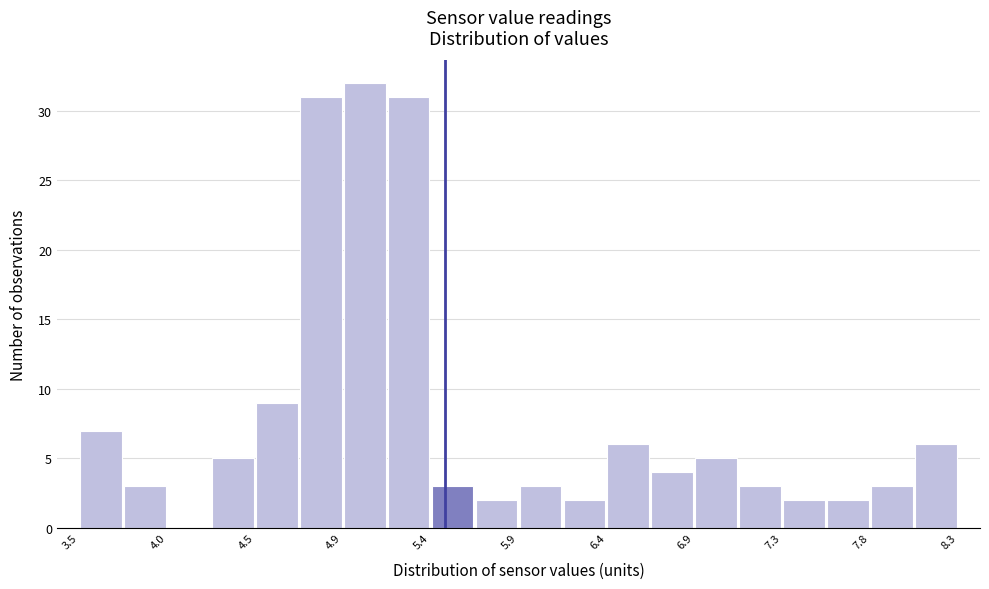

What is the height of the bar covering 4.46 to 4.70 on the x-axis? Neither the bar edges nor the heights are printed on the chart, so give them approximately, as read against the axes.

9